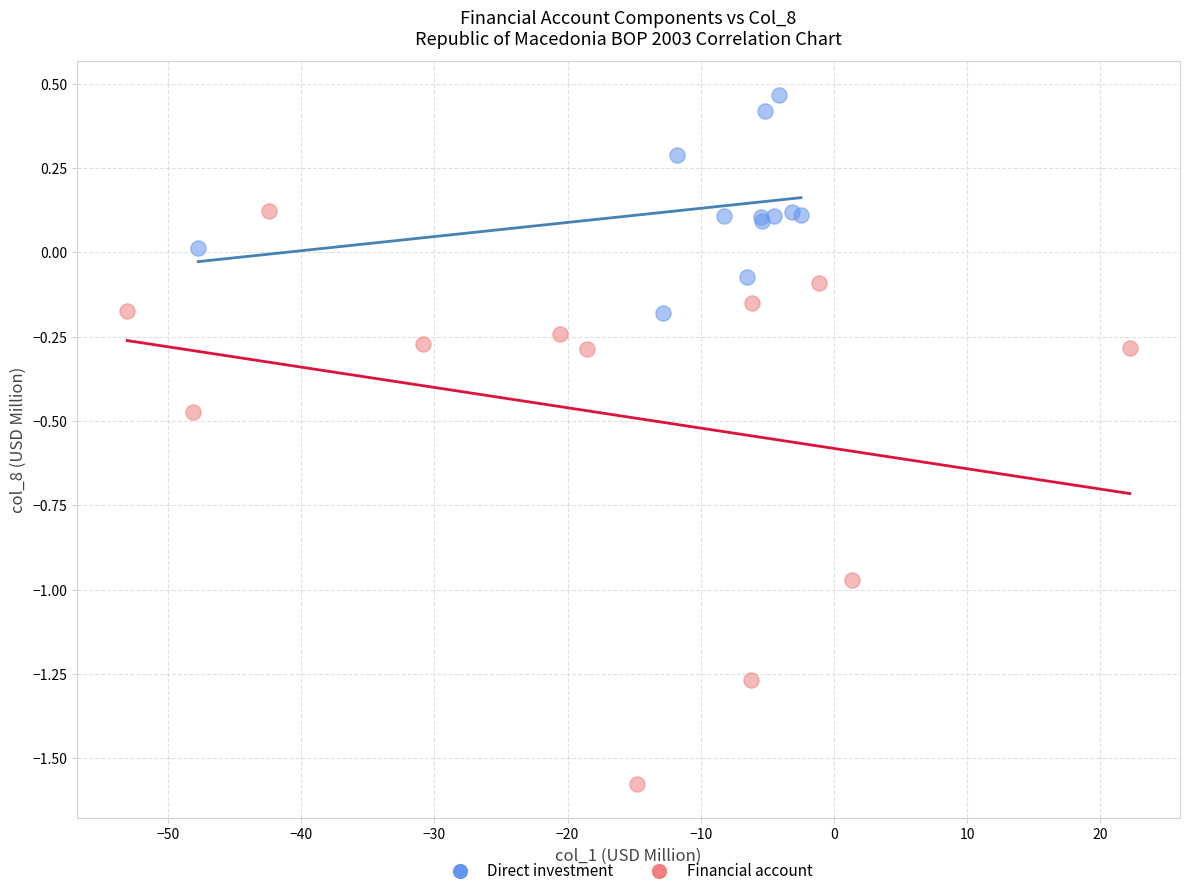

What are all the series names shown in the legend?

Direct investment, Financial account